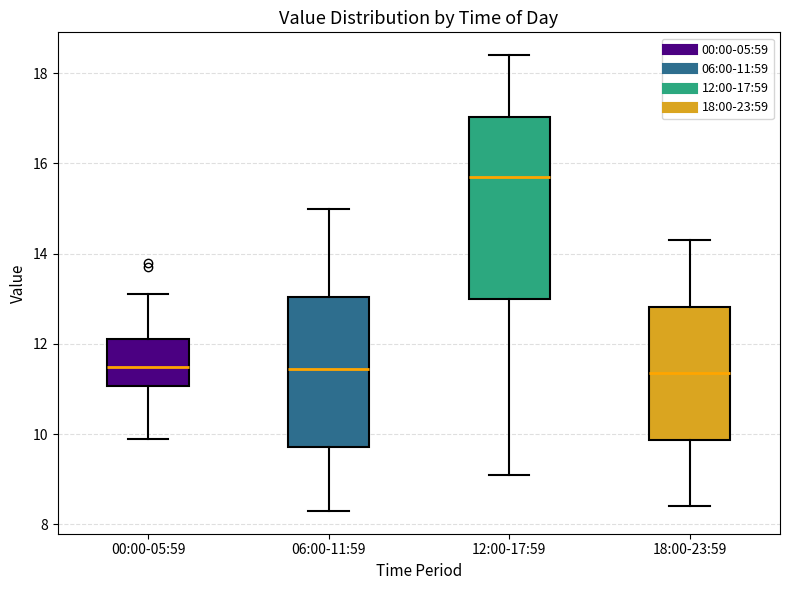

Where does the upper whisker of the box for 12:00-17:59 end on the y-axis? The values are not printed on the chart, so give them approximately, as read against the axis.

18.4